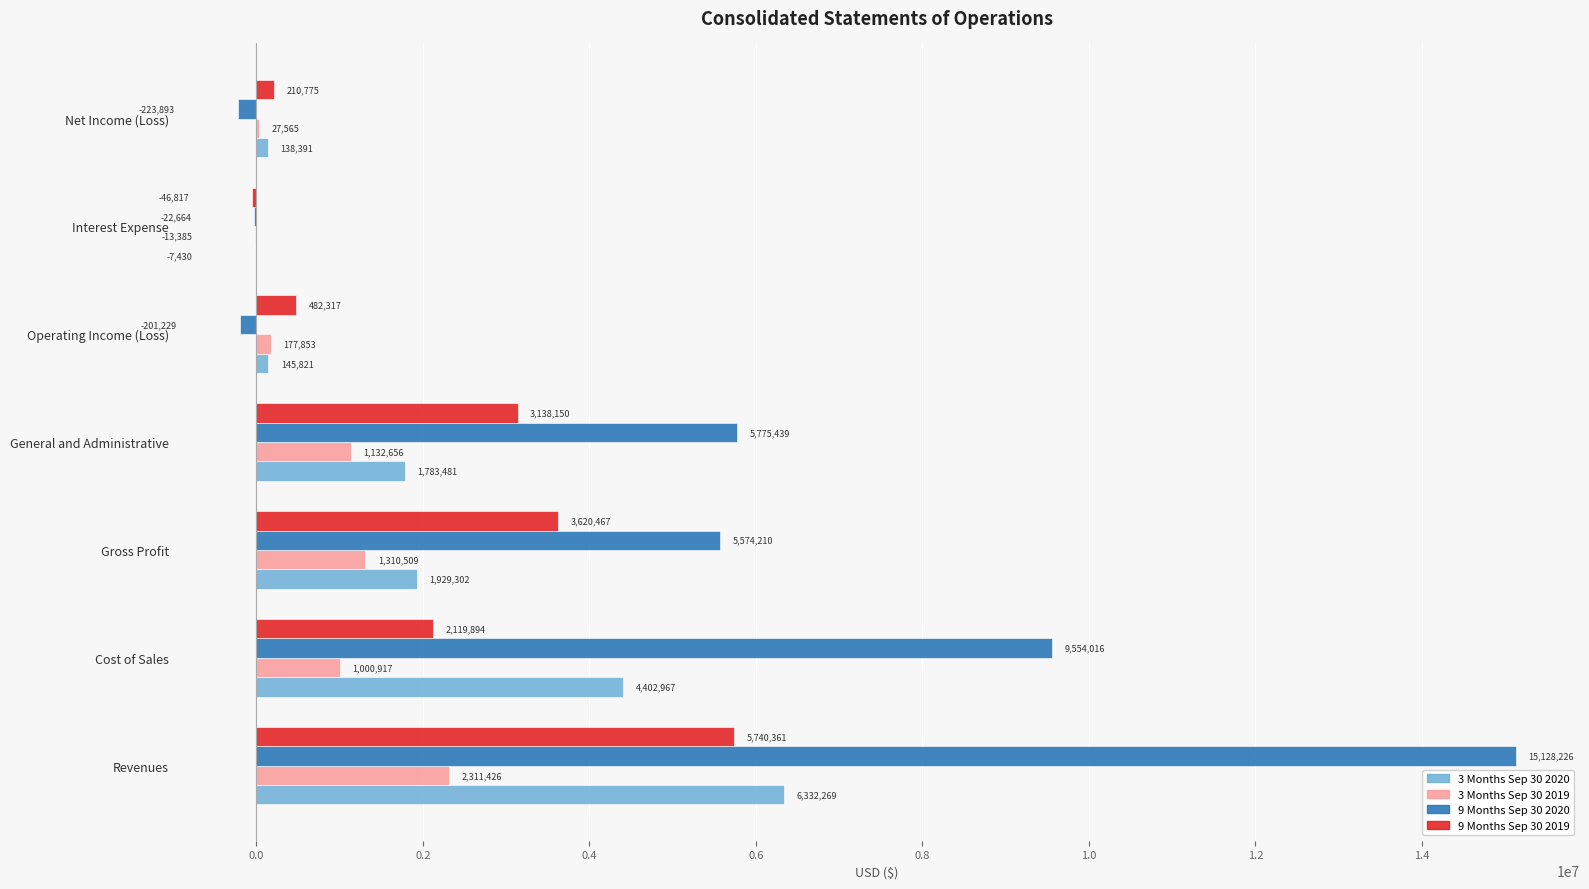

True or false: 3 Months Sep 30 2020 has a value of 1783481 at General and Administrative.

True